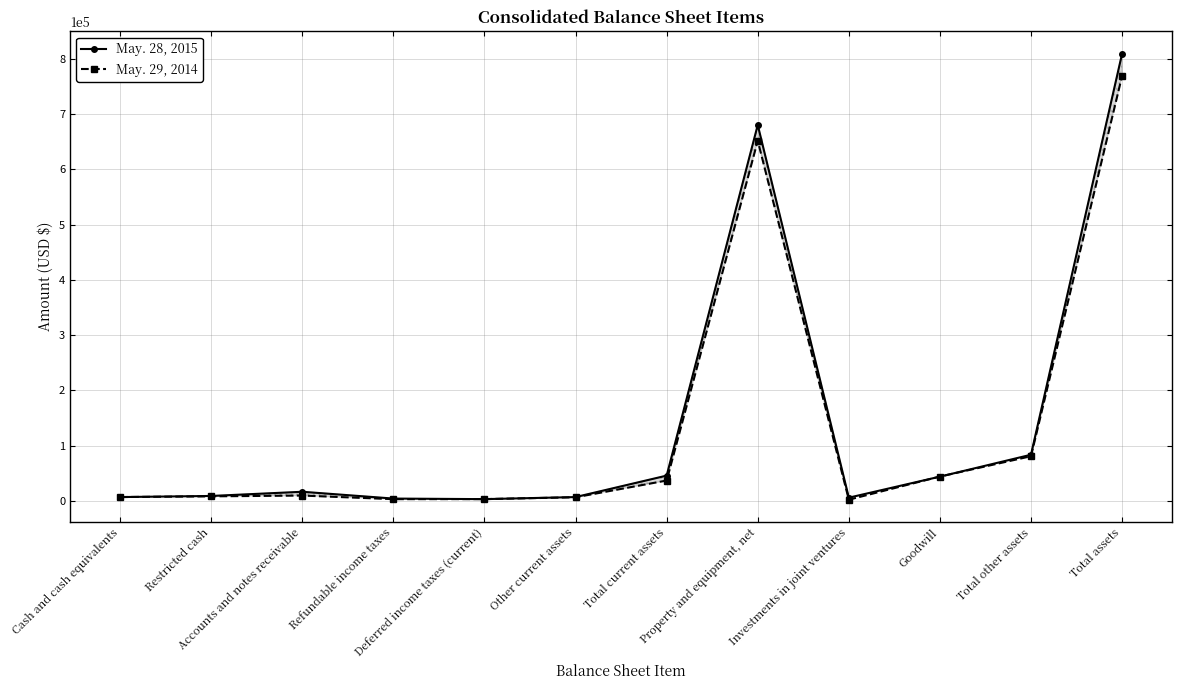

At which label is May. 28, 2015 closest to 406019?

Property and equipment, net